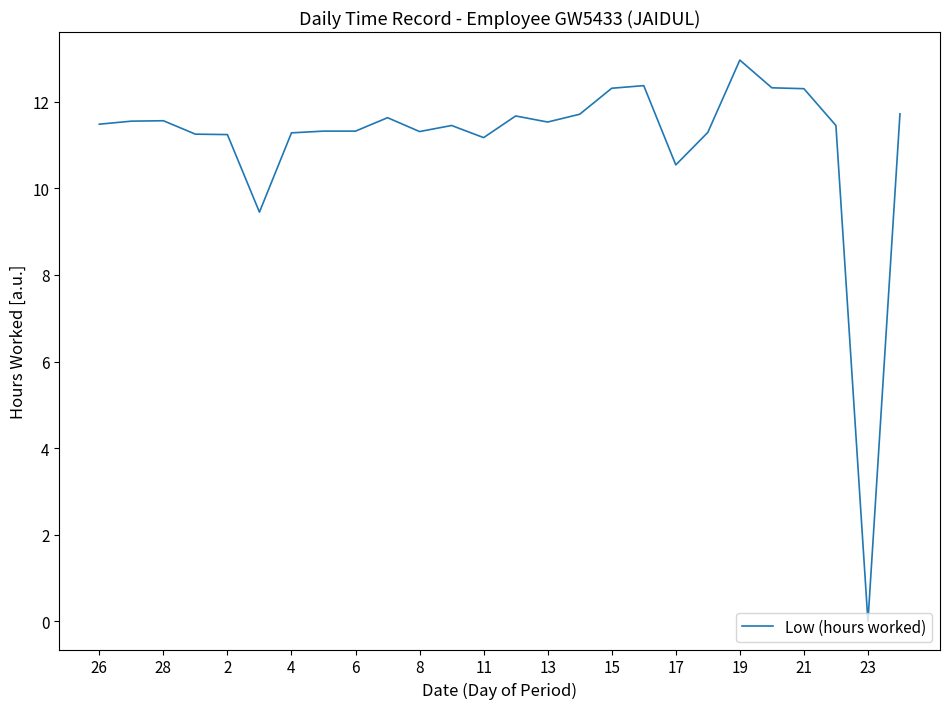

What is the maximum value shown in the chart?

13.0